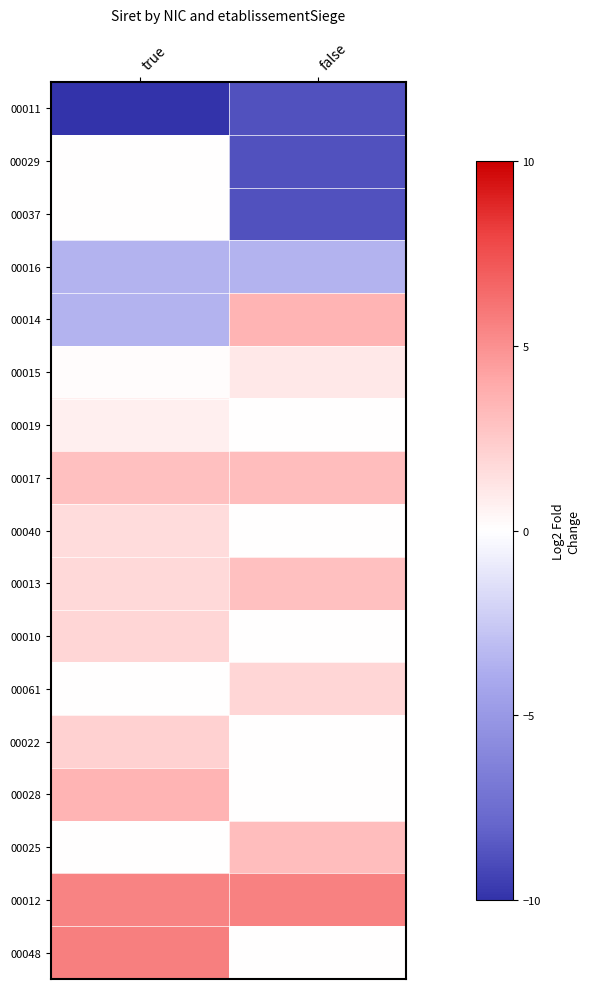

Reading right to left, transcribe all the data shown in this chart.

00011: false=-8.8	true=-10.0
00029: false=-8.8	true=0.0
00037: false=-8.8	true=0.0
00016: false=-3.6	true=-3.6
00014: false=3.5	true=-3.6
00015: false=1.1	true=0.1
00019: false=0.0	true=0.7
00017: false=3.1	true=2.9
00040: false=0.0	true=1.6
00013: false=3.0	true=1.8
00010: false=0.0	true=1.9
00061: false=1.9	true=0.0
00022: false=0.0	true=2.2
00028: false=0.0	true=3.5
00025: false=3.1	true=0.0
00012: false=5.6	true=5.5
00048: false=0.0	true=5.7